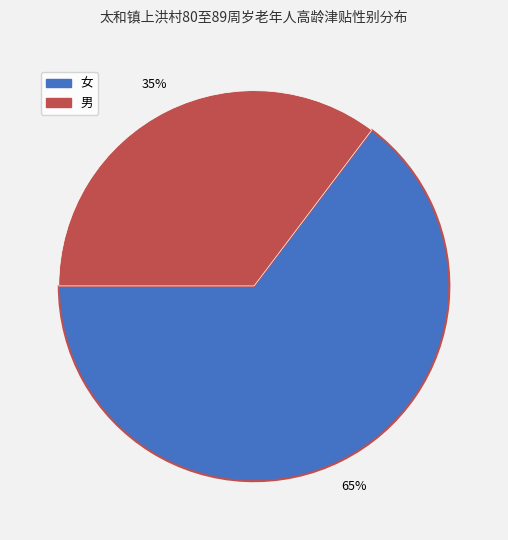

Combined, do 女 and 男 account for over 50%?

Yes